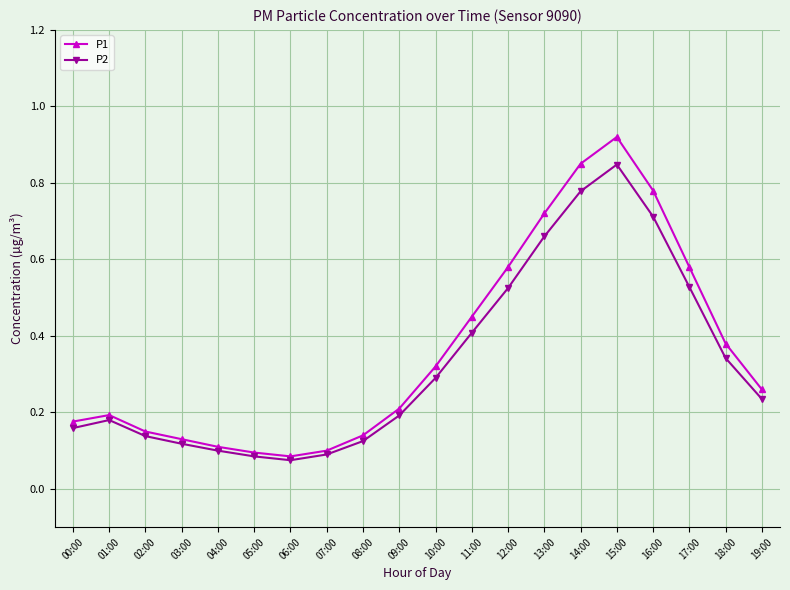

Which label corresponds to the largest value in the chart?

15:00